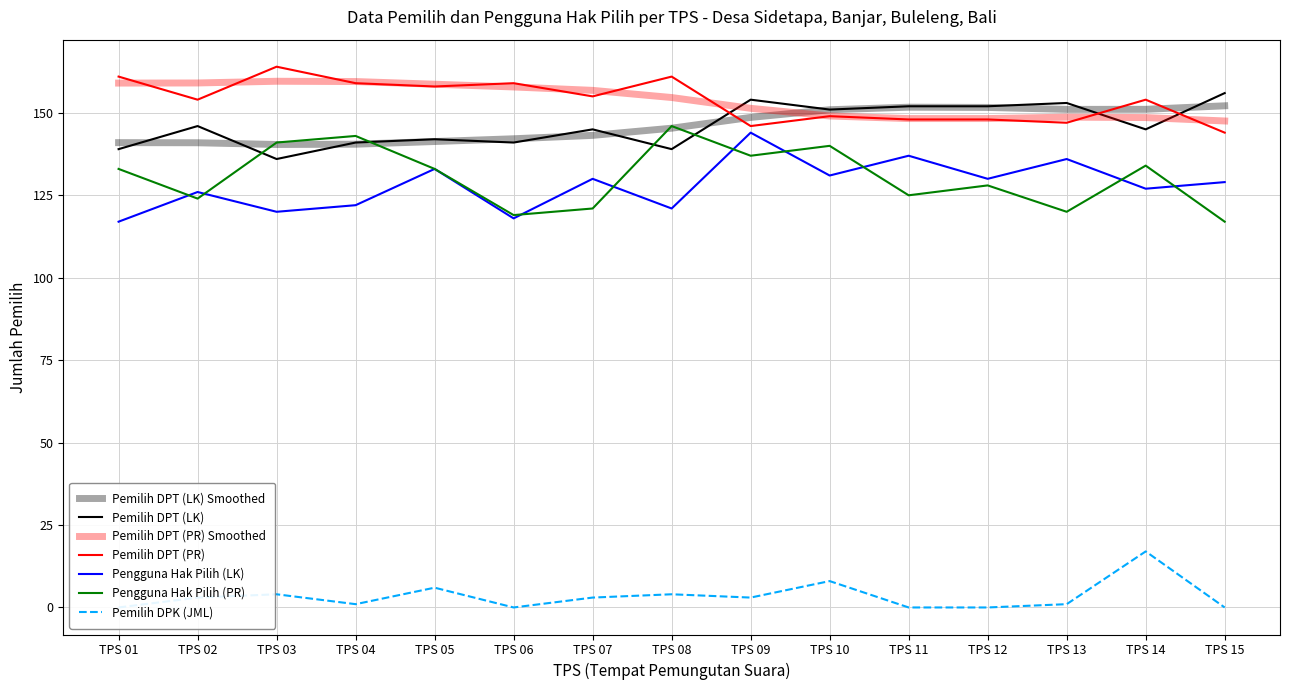

Between TPS 08 and TPS 04, which is larger?

TPS 04